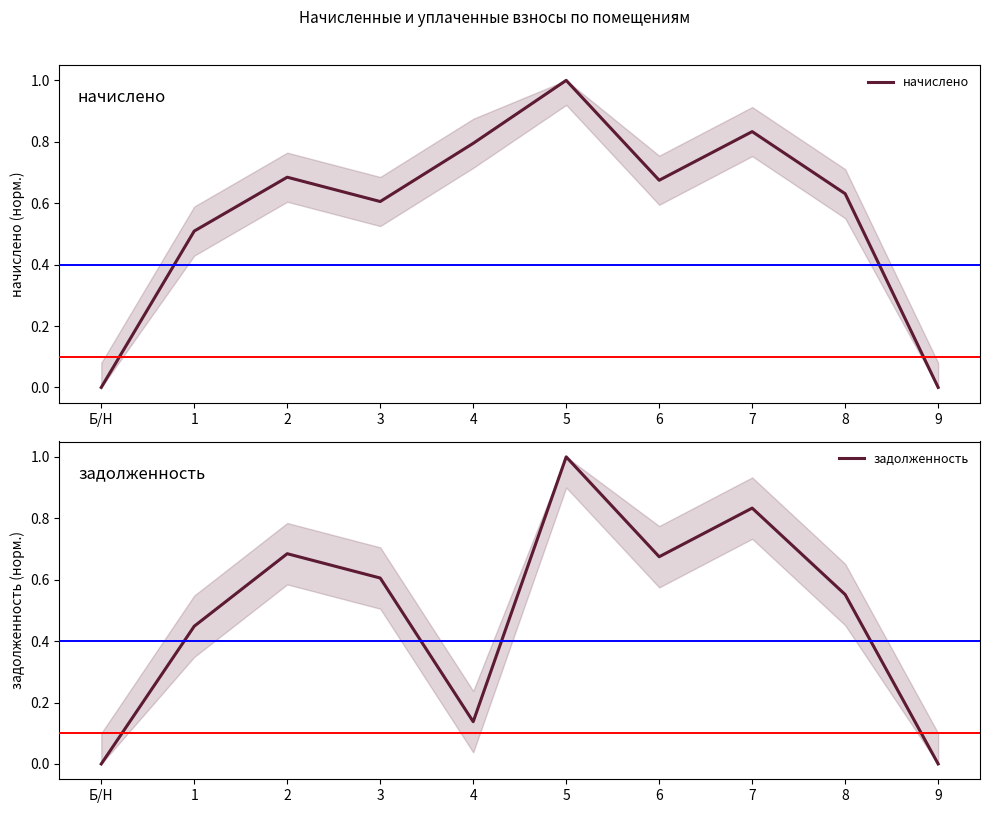

Which series ends up on top after the final intersection of начислено and задолженность?

начислено